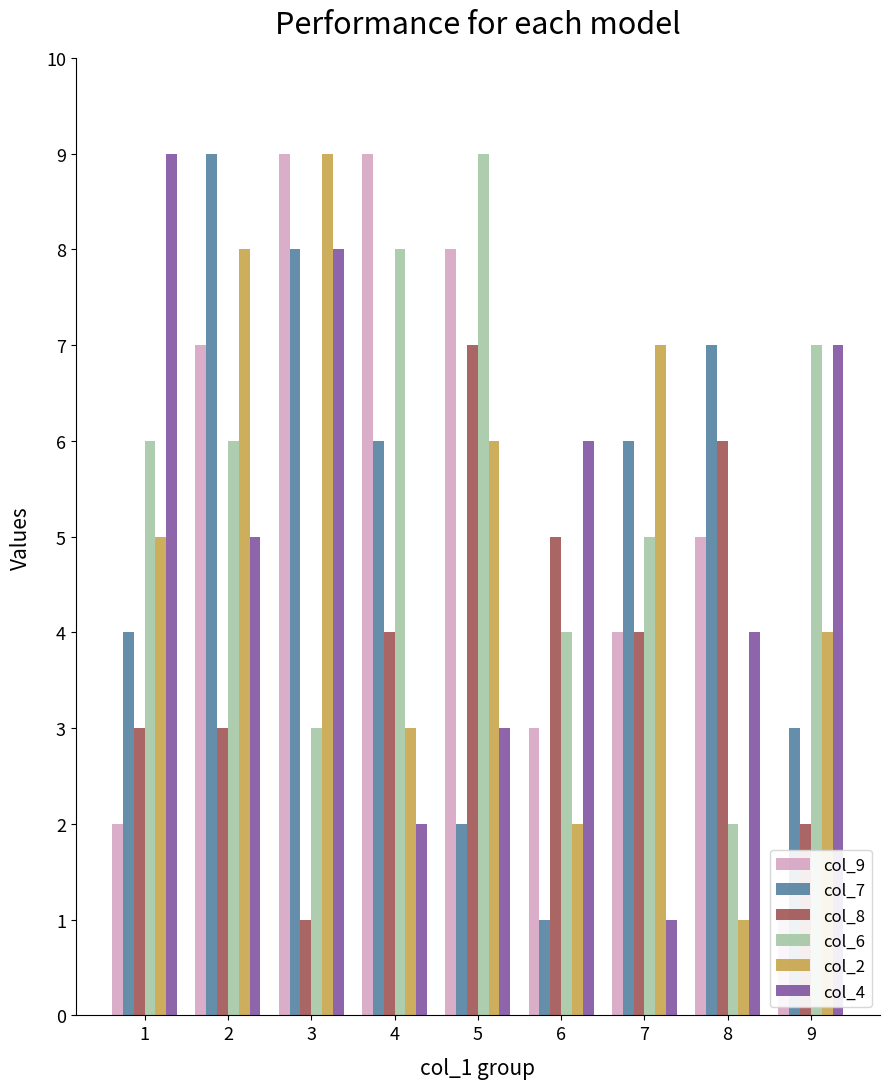

Where is col_4 nearest to the value 5?

2